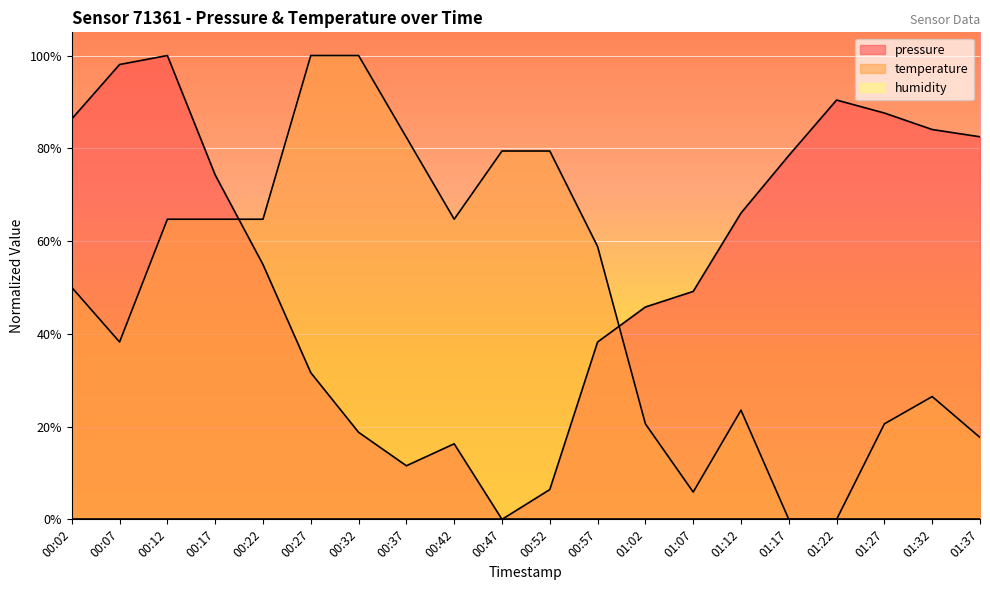

What is the greatest value displayed?

1.0